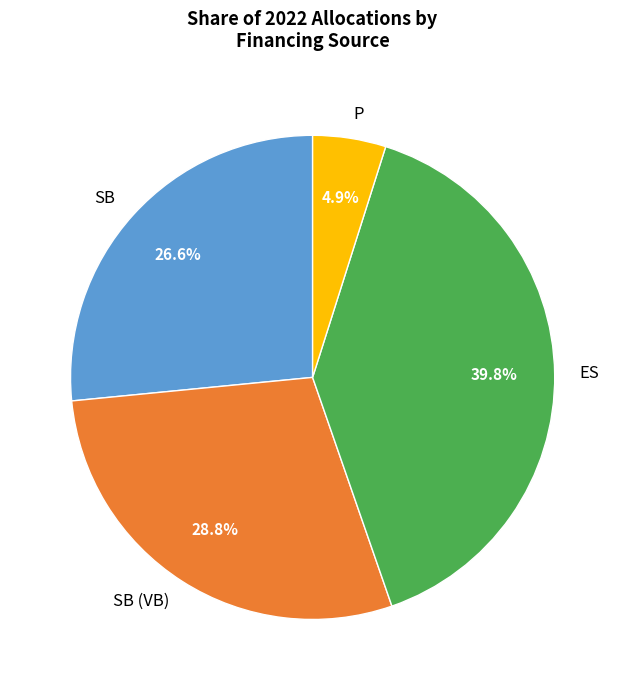

Is there a majority slice in this chart?

No